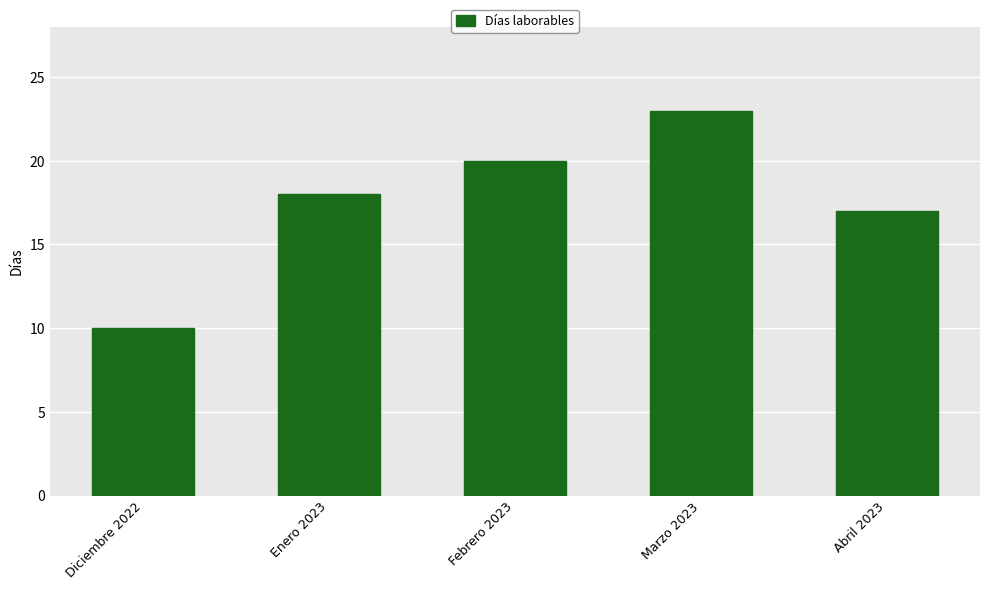

What is the difference between the maximum and second lowest values?

6